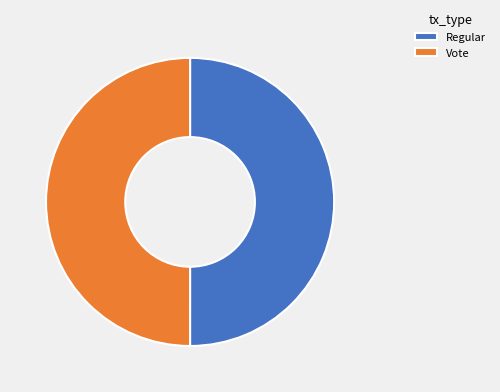

Is it true that Vote is 60% of the pie?

False